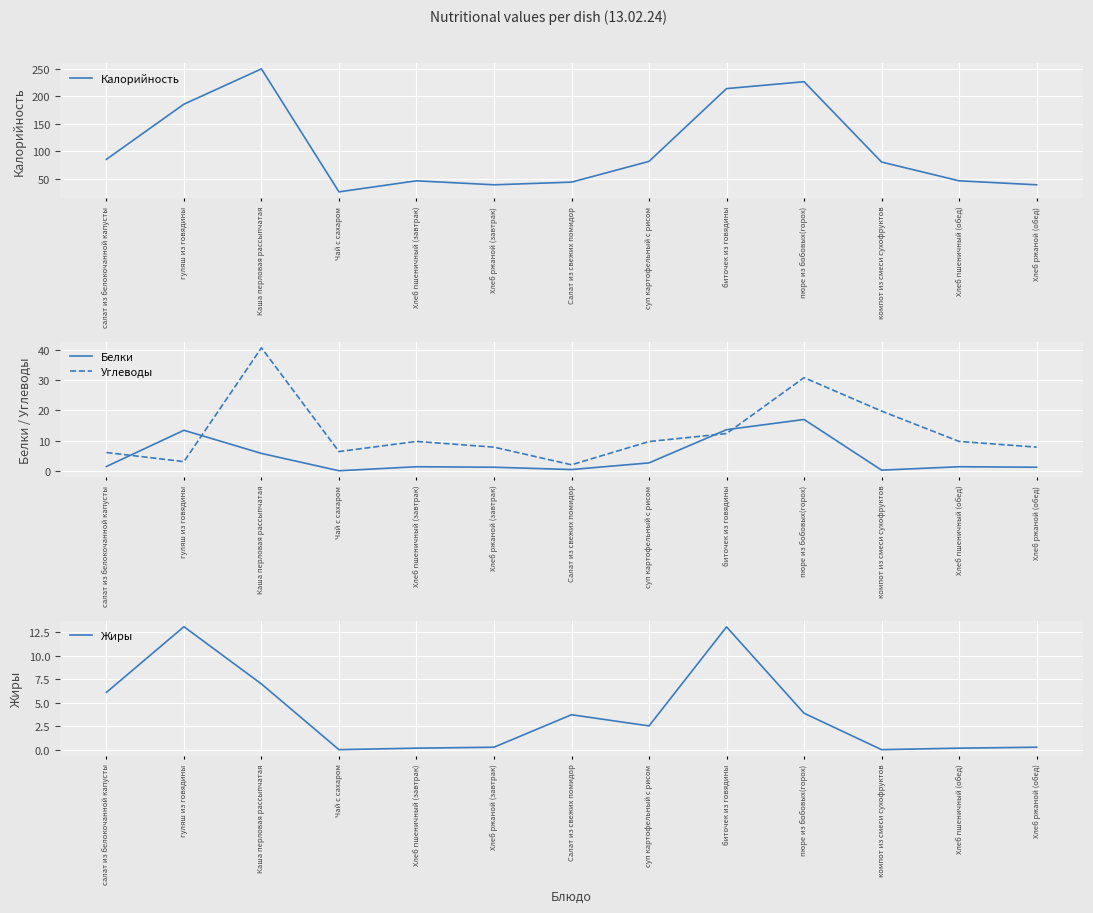

At how many categories does at least one series exceed 240?

1